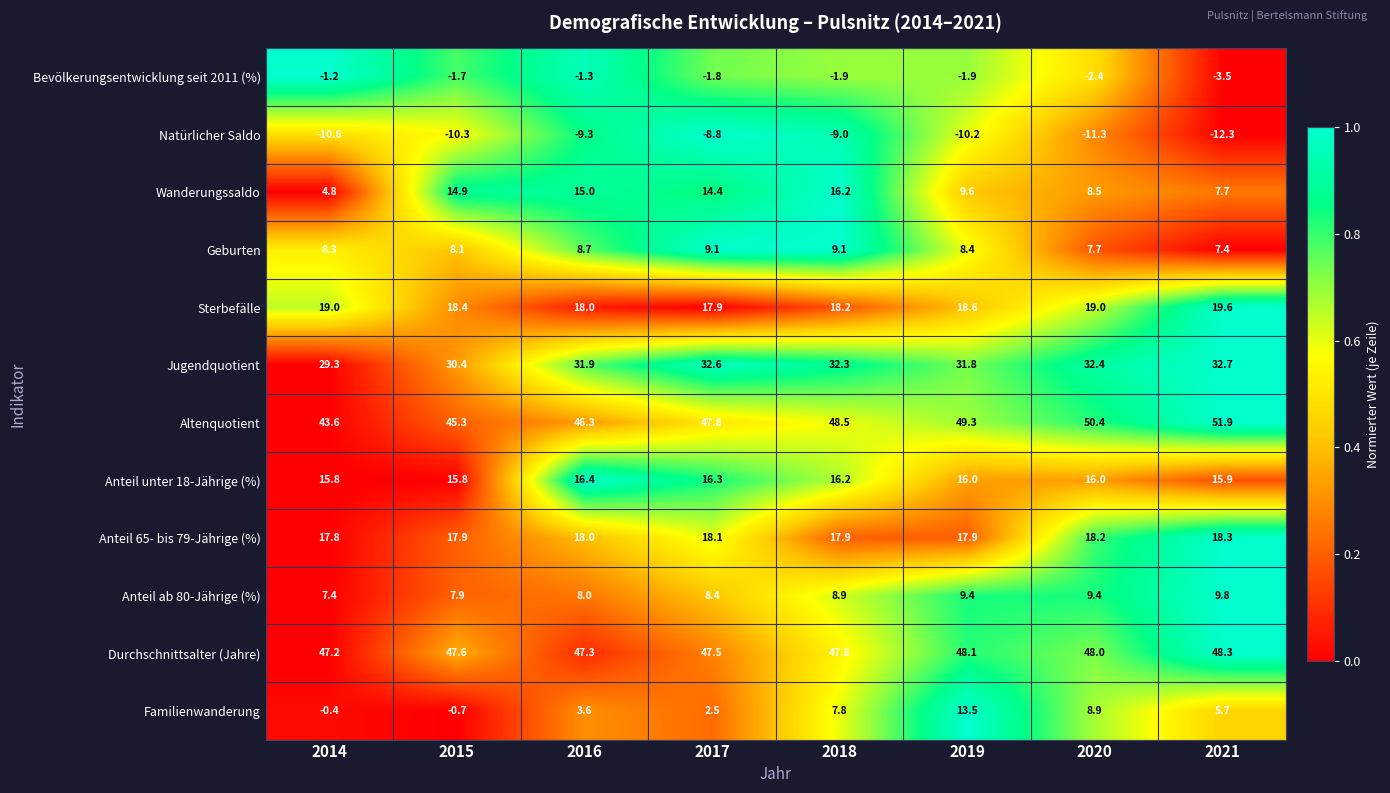

What is the sum of the Anteil unter 18-Jährige (%) values at 2017 and 2014?

32.1